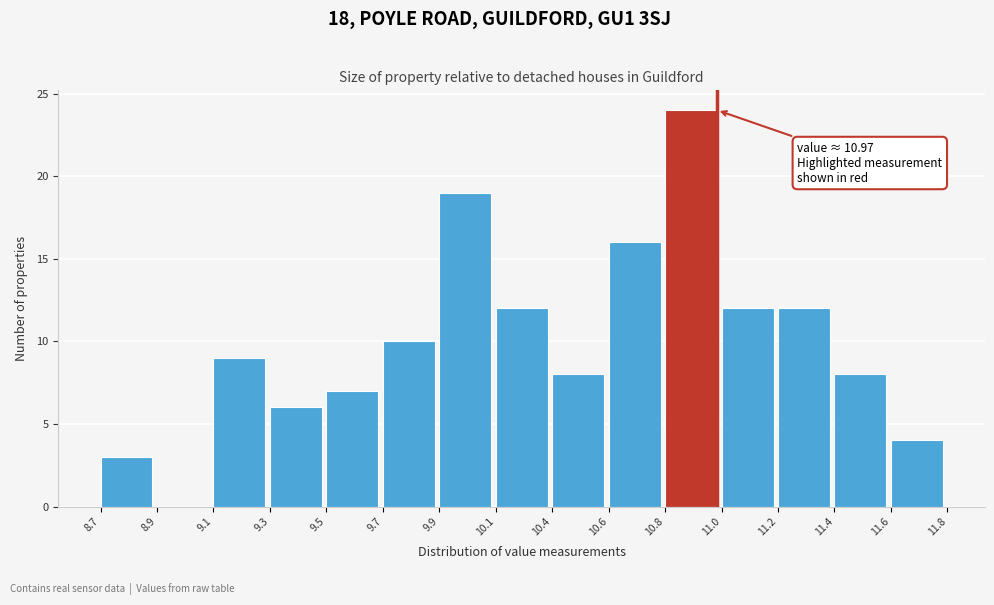

Reading left to right, what are all the values shown in this chart?

8.7=3	8.9=0	9.1=9	9.3=6	9.5=7	9.7=10	9.9=19	10.1=12	10.4=8	10.6=16	10.8=24	11.0=12	11.2=12	11.4=8	11.6=4